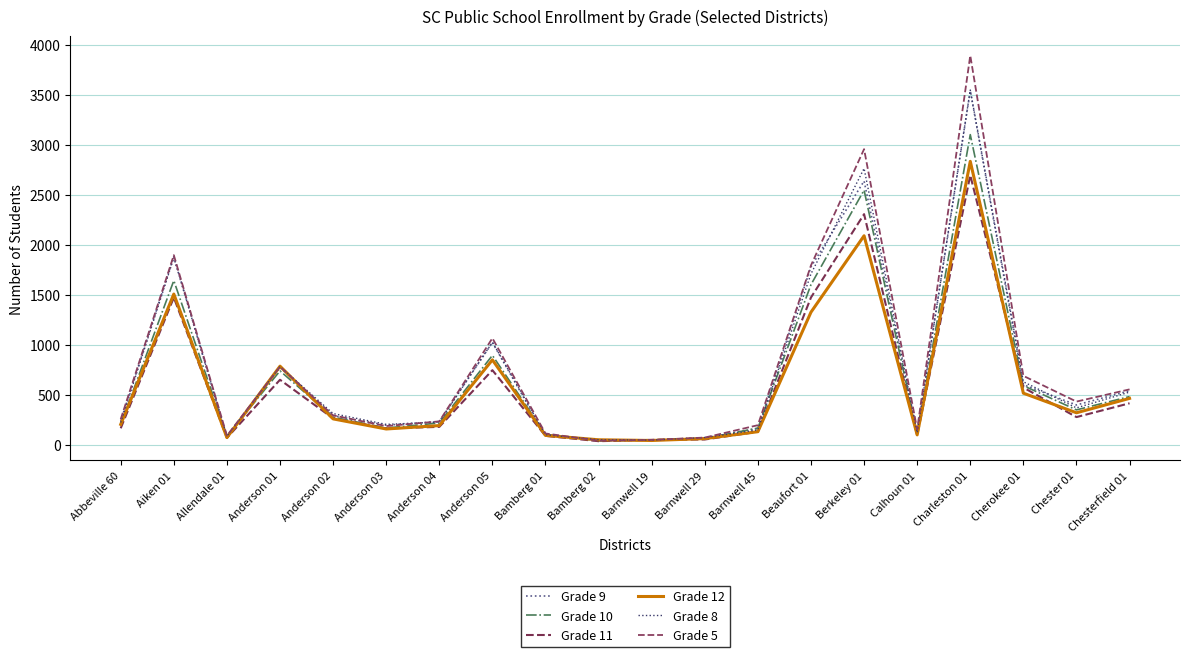

Which category has the lowest value across all series?

Bamberg 02